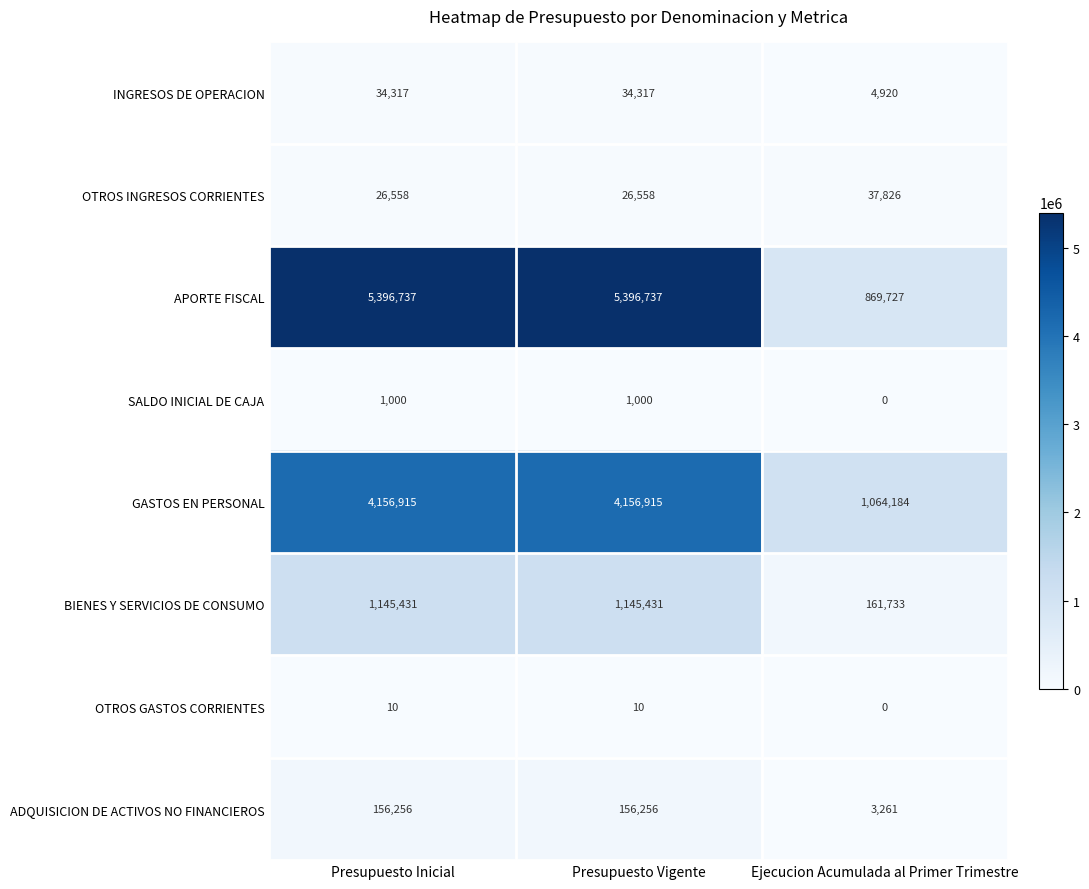

The value of BIENES Y SERVICIOS DE CONSUMO at Presupuesto Vigente is 434372. True or false?

False